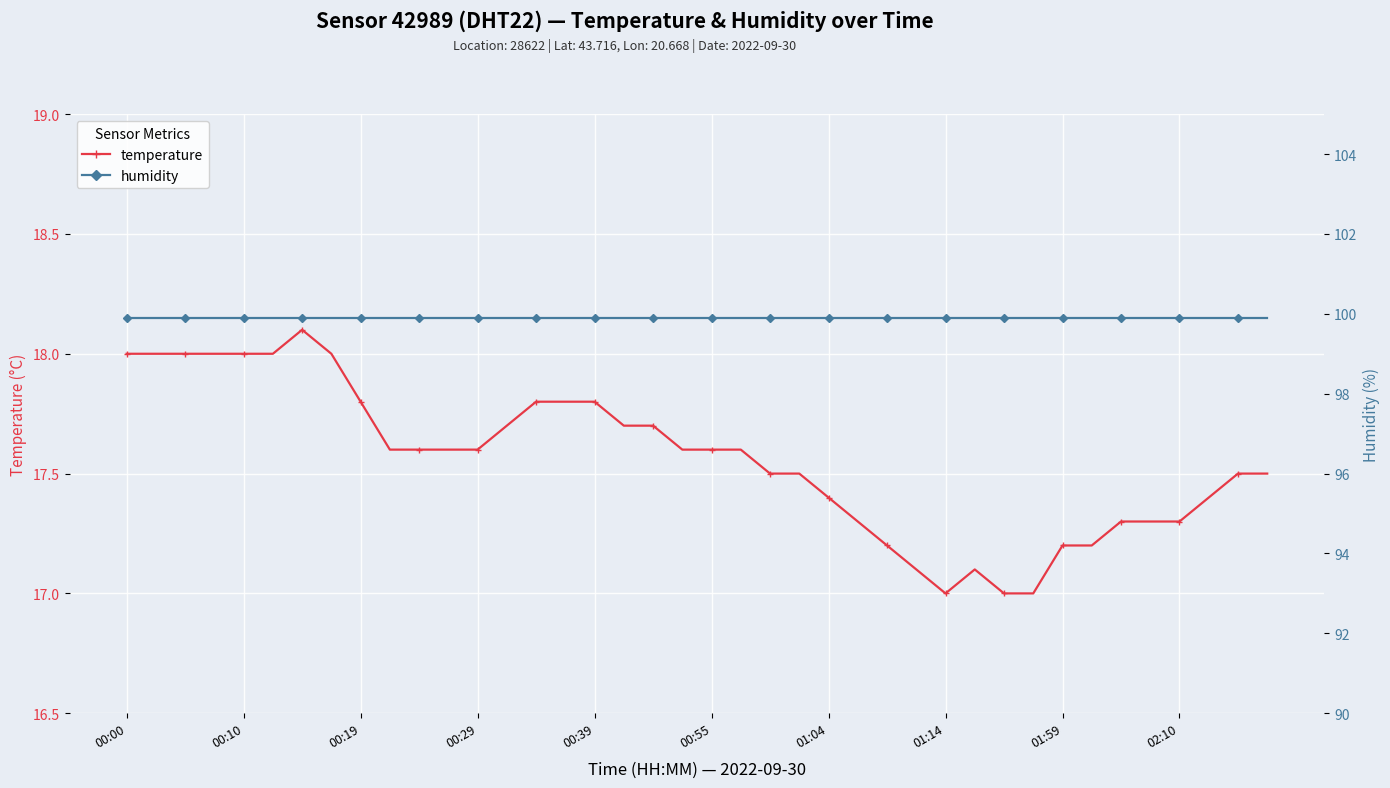

At how many categories does at least one series exceed 91?

40